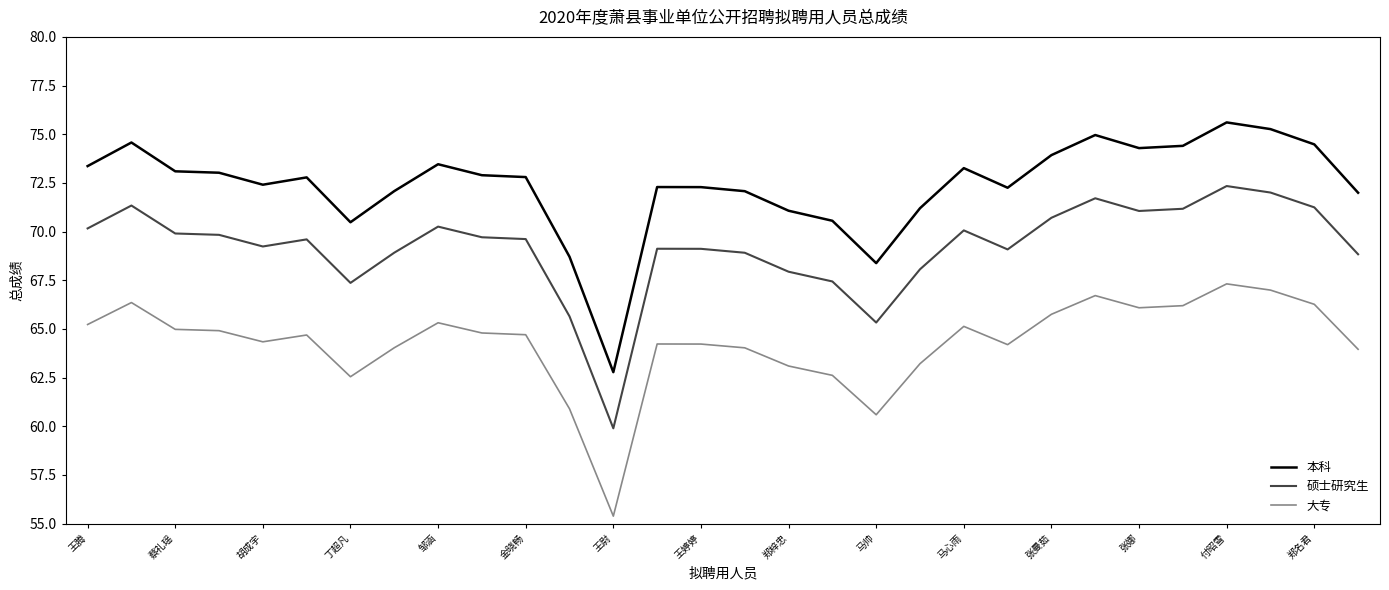

True or false: 硕士研究生 and 本科 intersect in this chart.

False